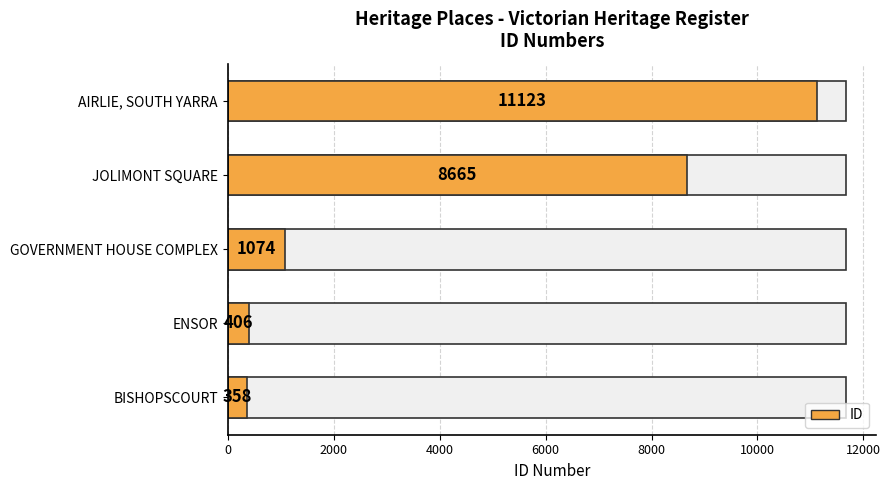

What is the value of the 3rd bar from the left?

1074